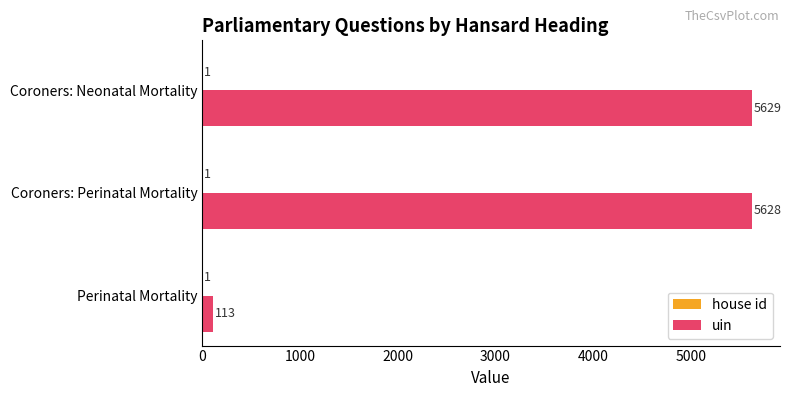

What is the sum of the uin values at Perinatal Mortality and Coroners: Perinatal Mortality?

5741